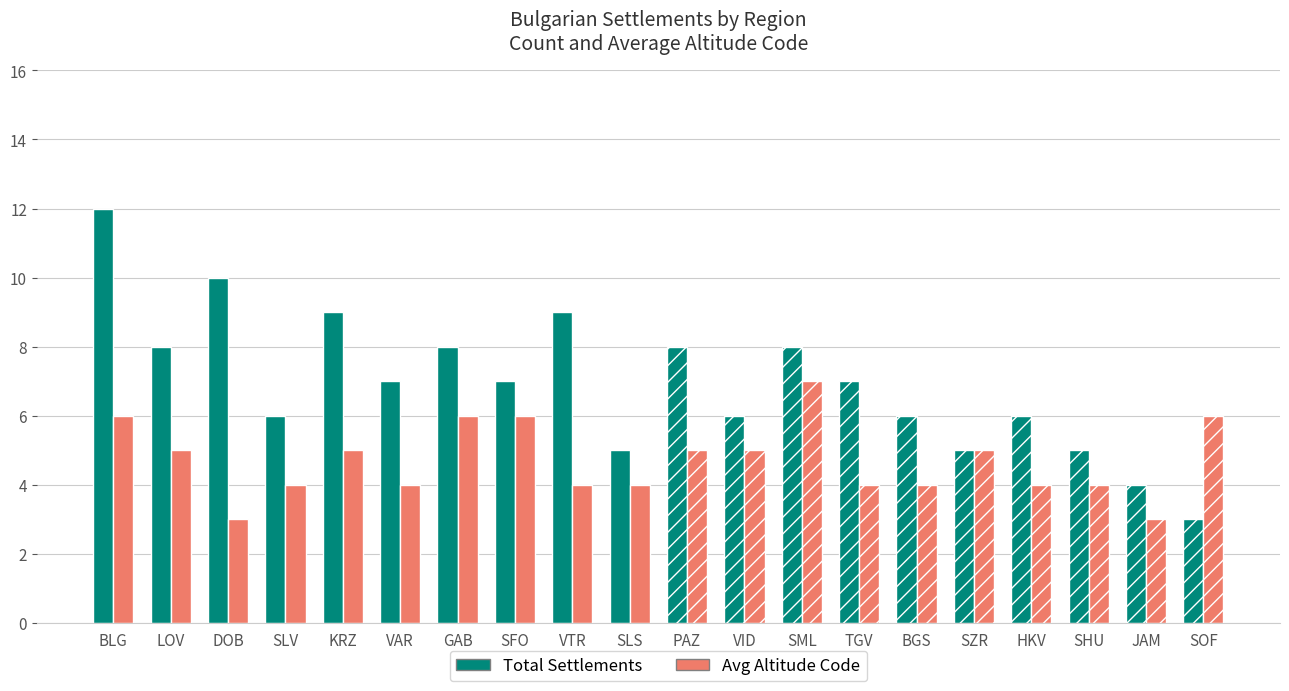

How many bars are there in each group?

2